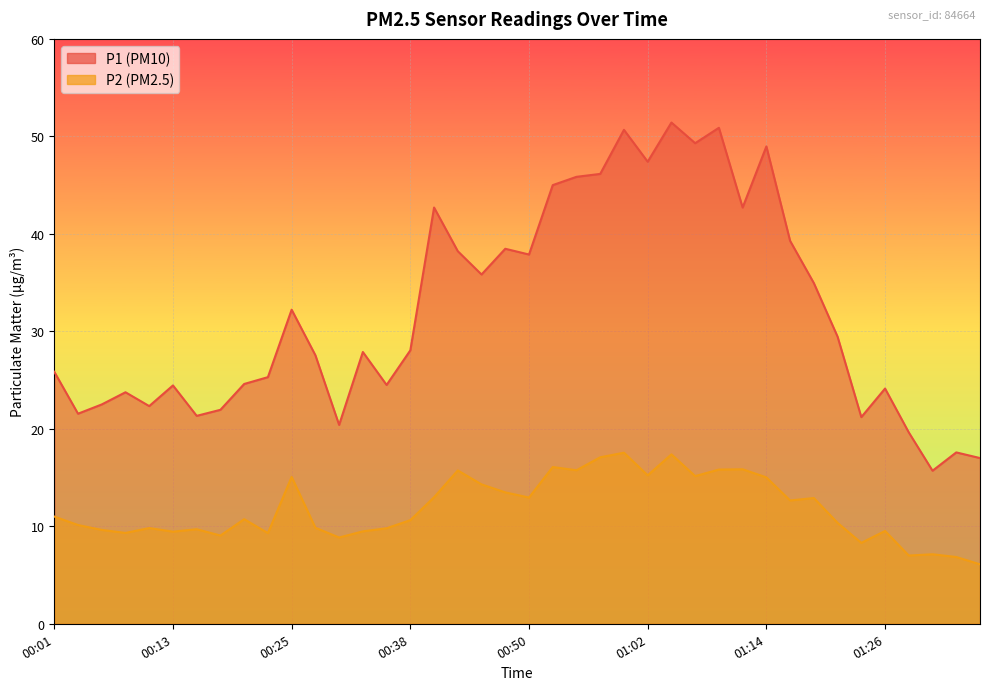

What is the sum of the P2 values at 00:40 and 01:21?

23.3